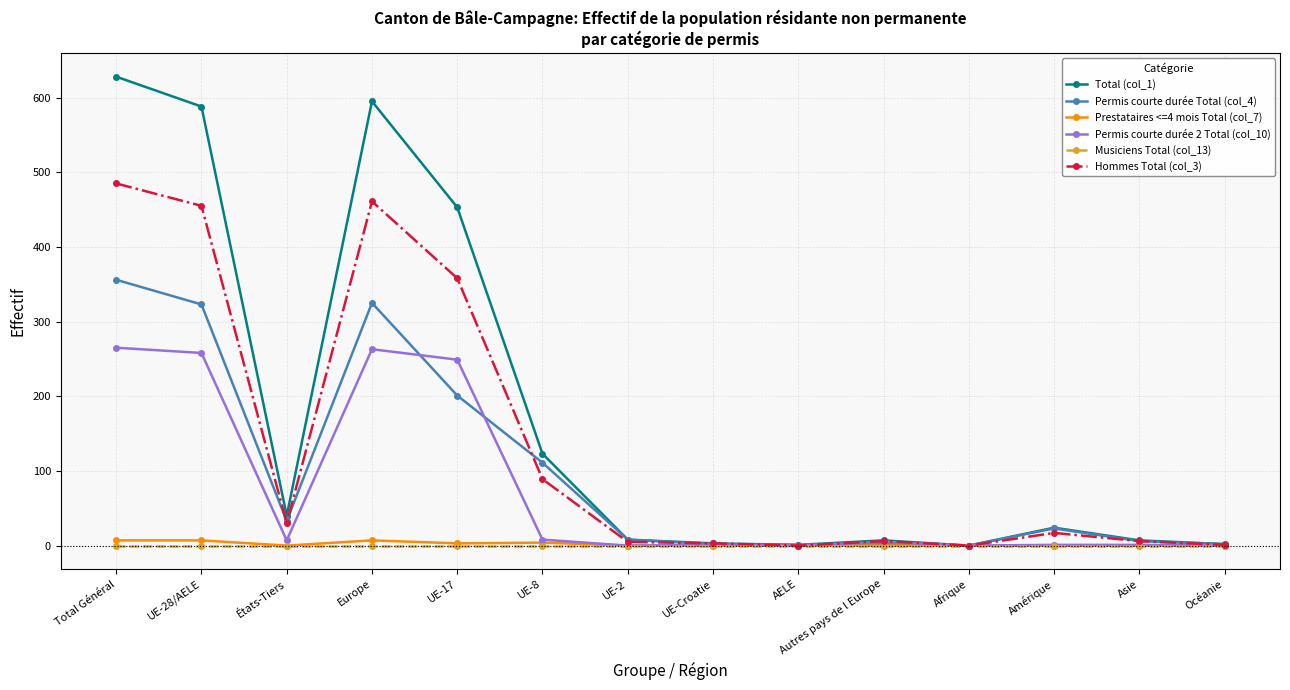

Which category has the highest value in the Permis courte durée Total (col_4) series?

Total Général